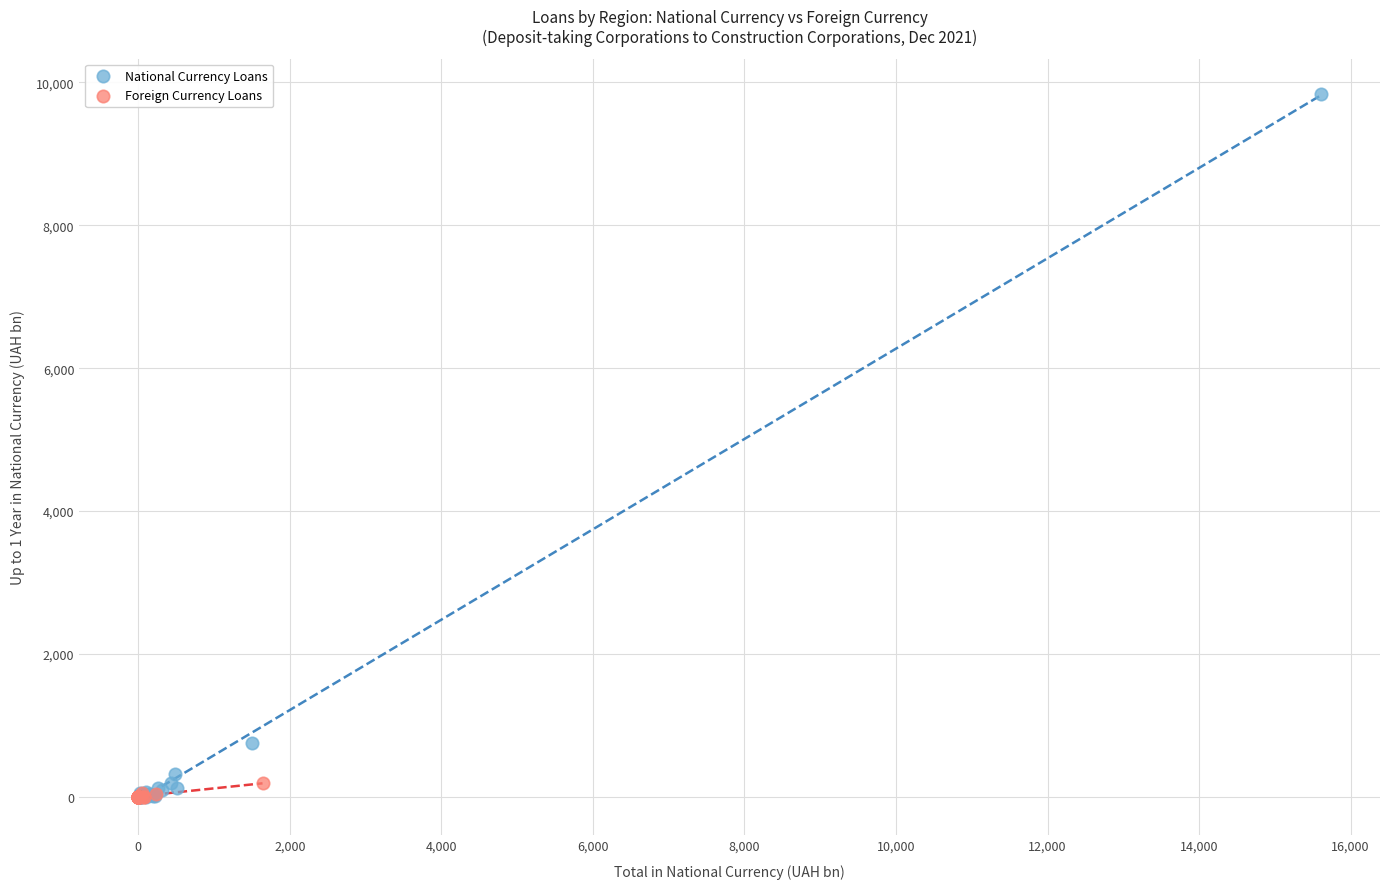

Which series reaches the maximum Y coordinate?

National Currency Loans